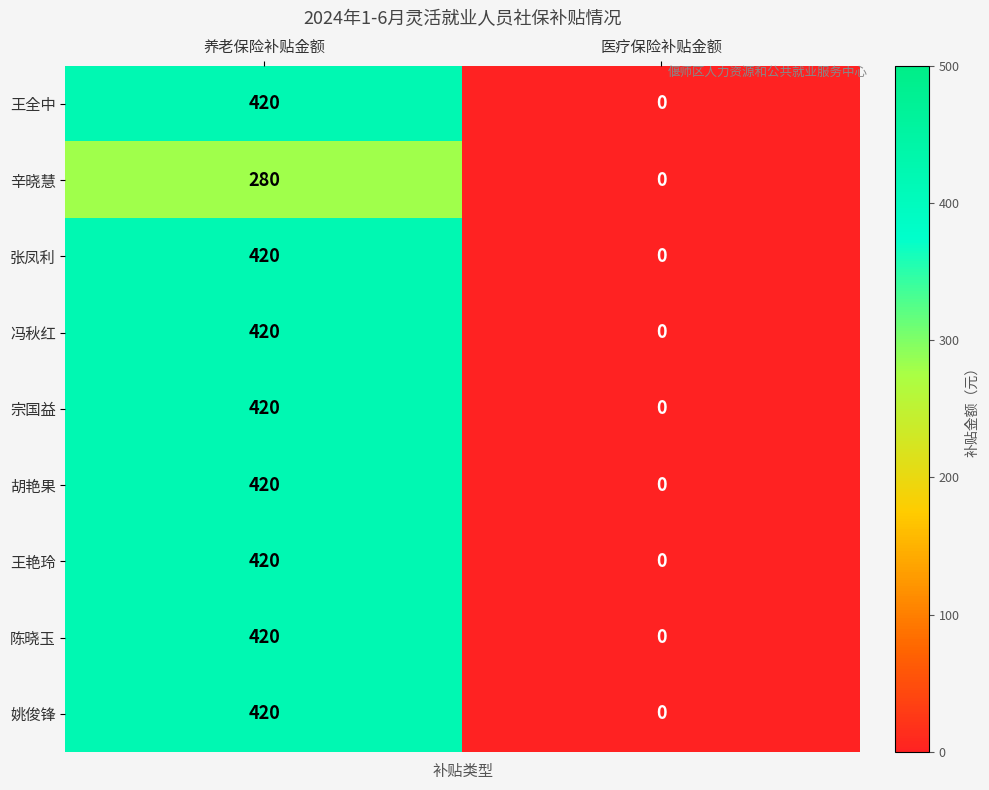

At which category is the sum across all series the highest?

养老保险补贴金额